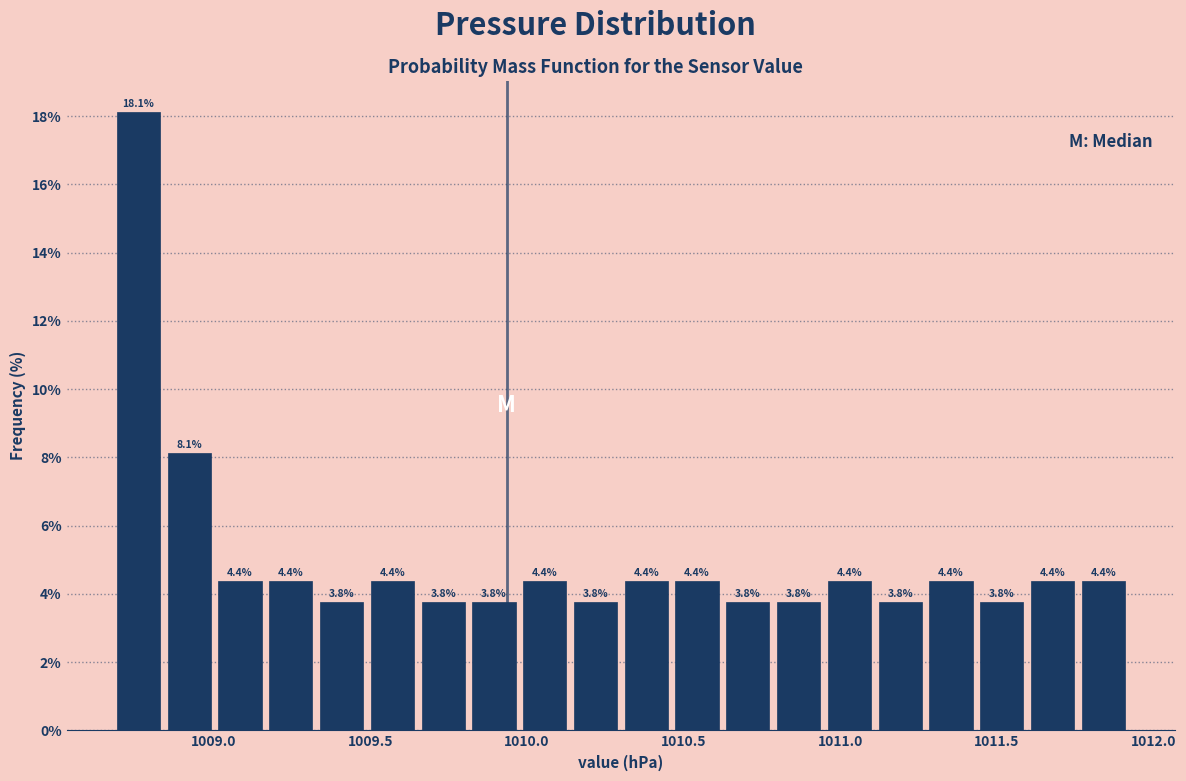

Read against the x-axis, roughly where is the centre of the tallest bar?

1008.75